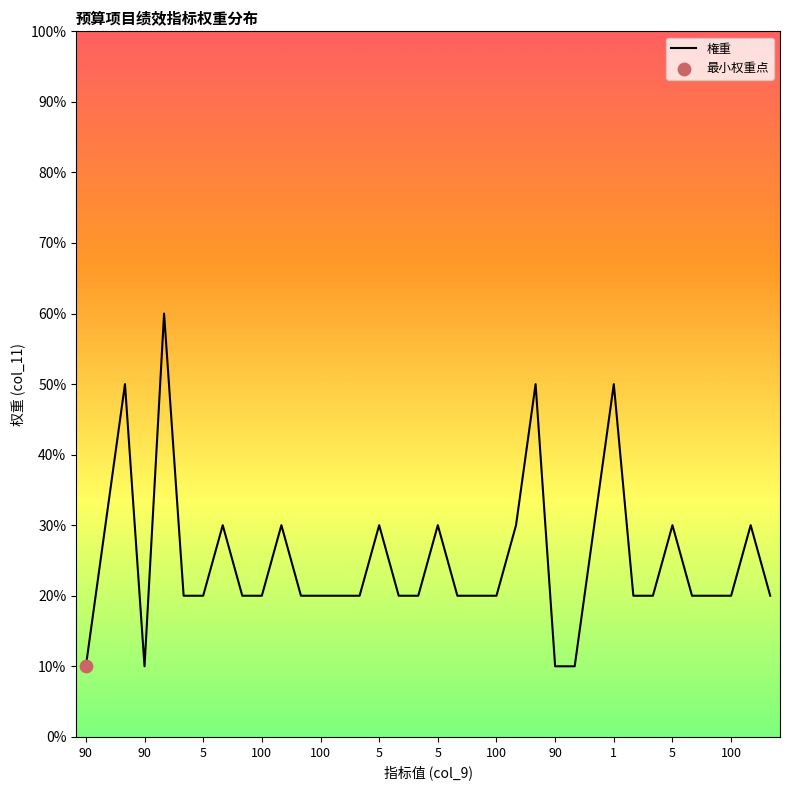

What is the smallest value displayed?

10